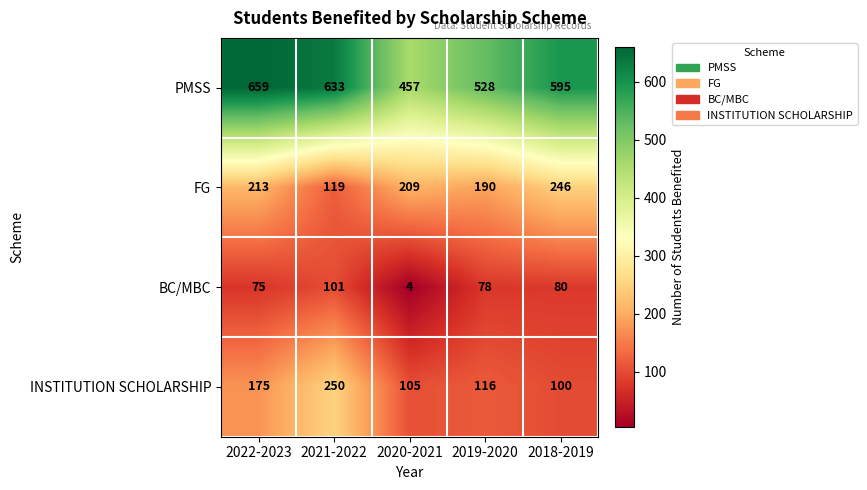

What is the average value of the BC/MBC series?

68